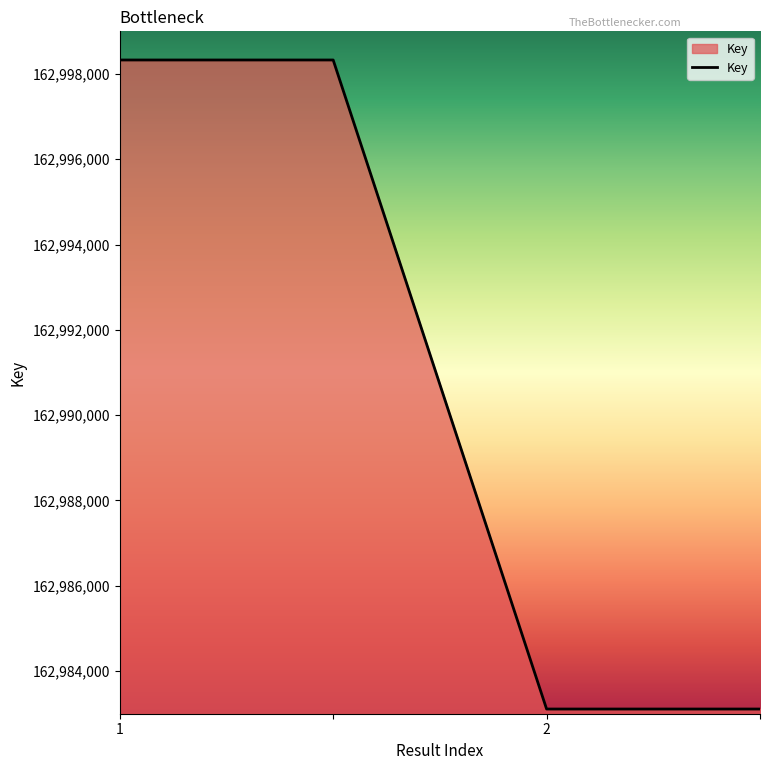

What is the maximum value shown in the chart?

162998328